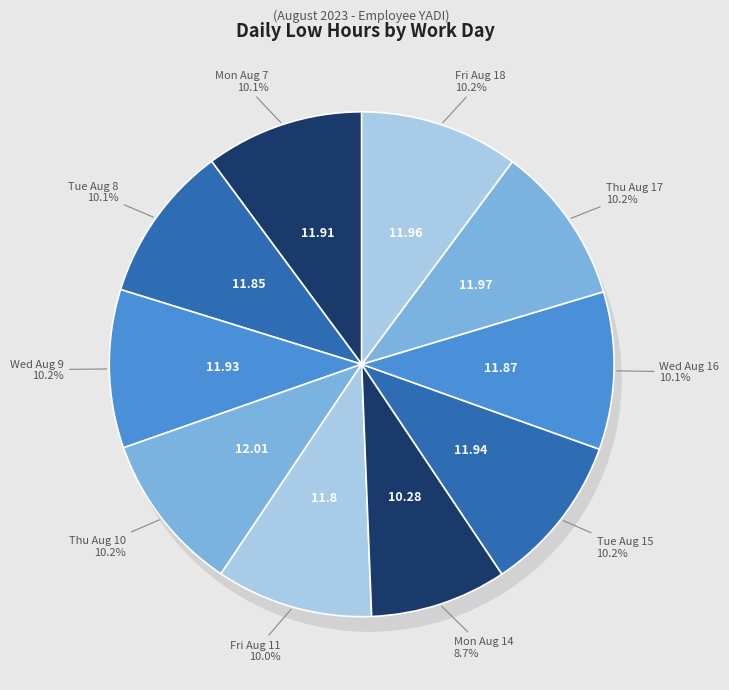

How many segments does this pie chart have?

10